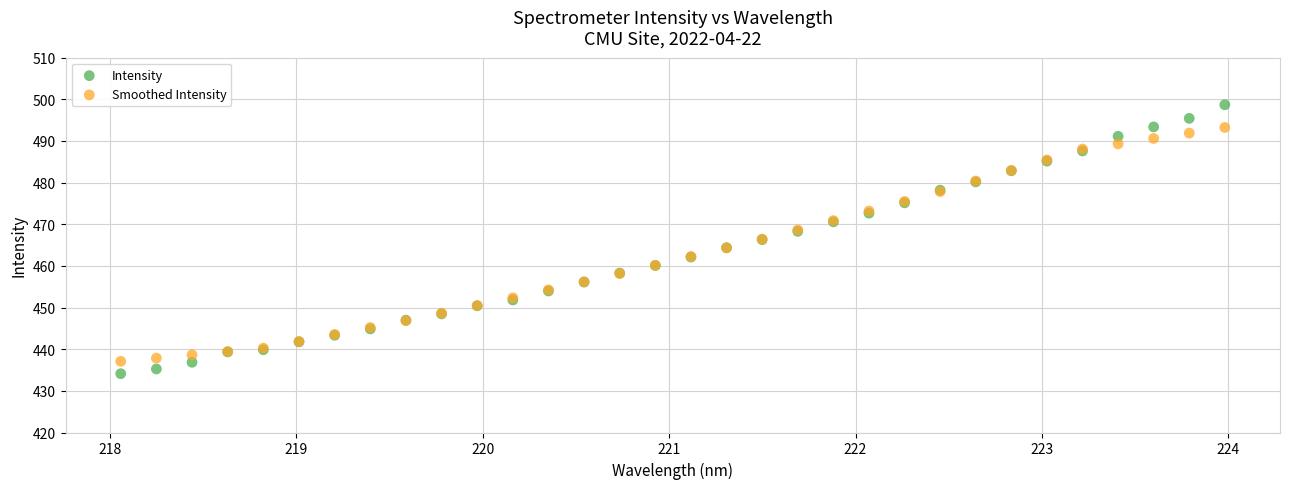

Which series contains the highest Y value?

Intensity